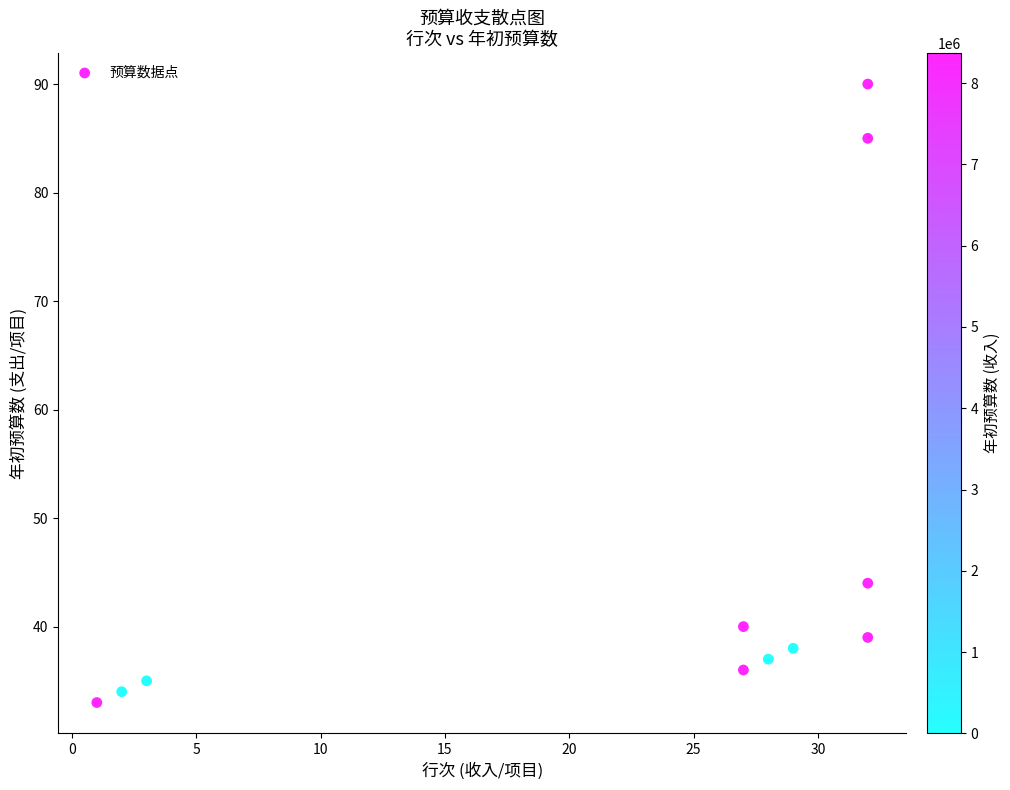

What is the range of X values (max minus min)?

31